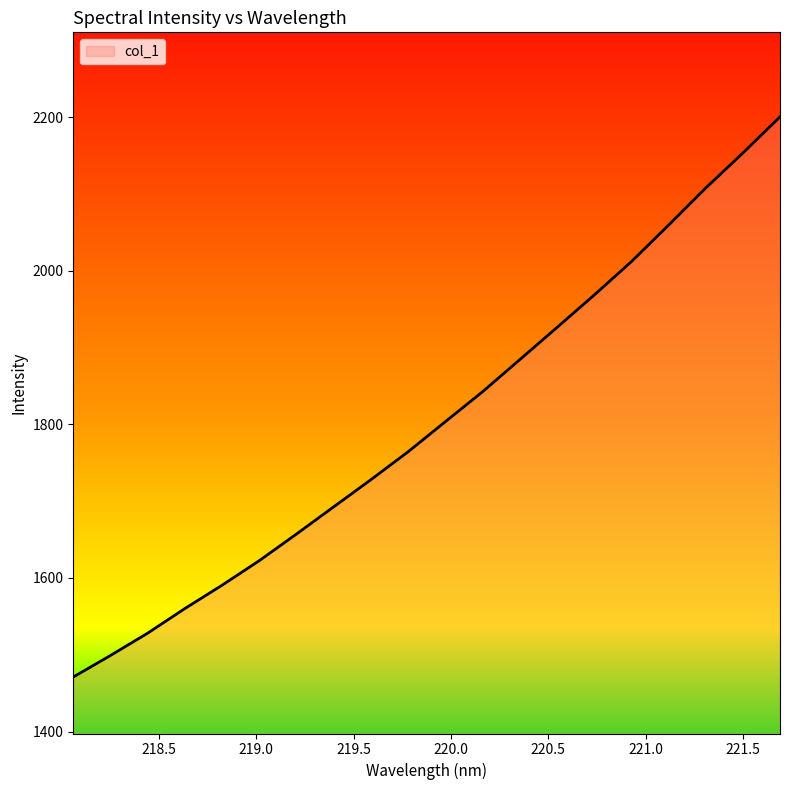

What is the smallest value displayed?

1471.0